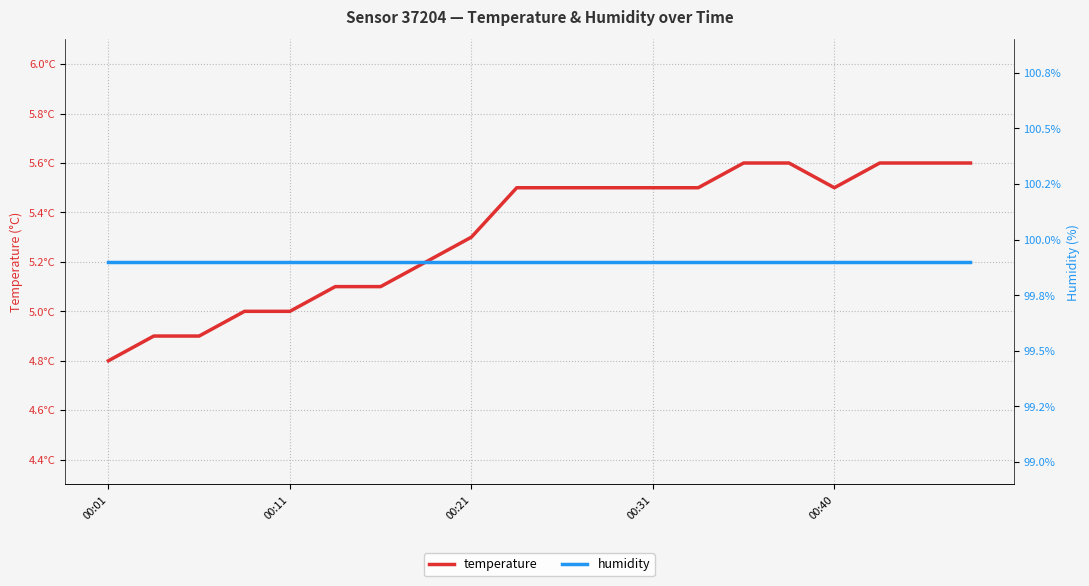

What is the maximum value for humidity?

99.9